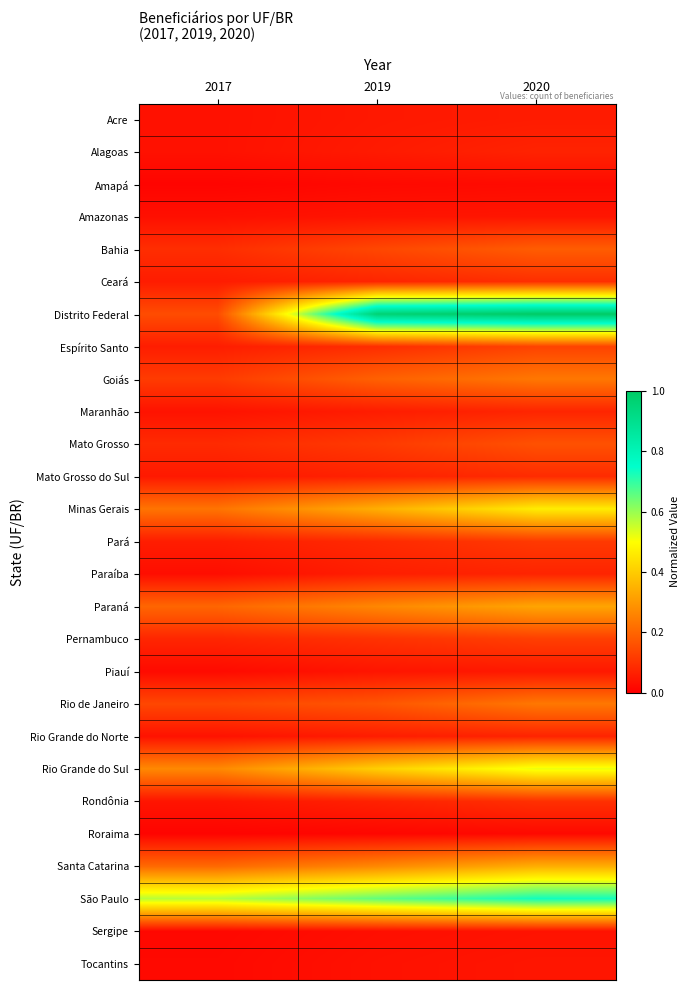

What is the spread (max minus min) of values at 2017?

0.6